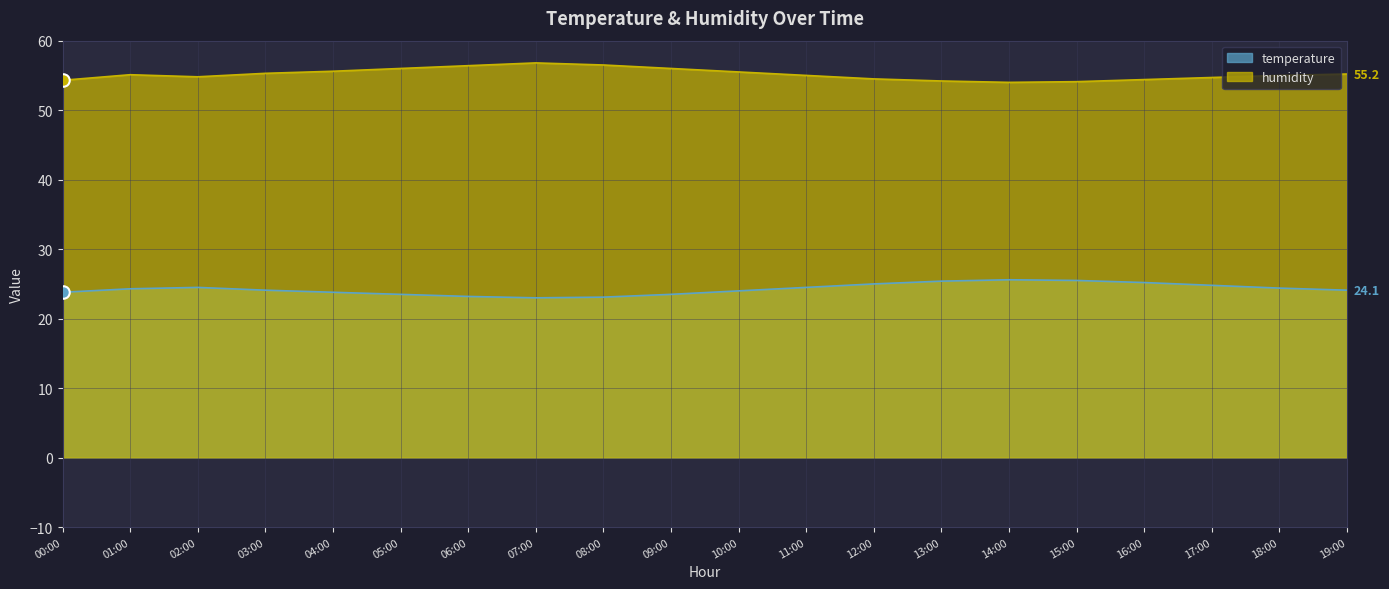

Where is the first local maximum for temperature?

02:00